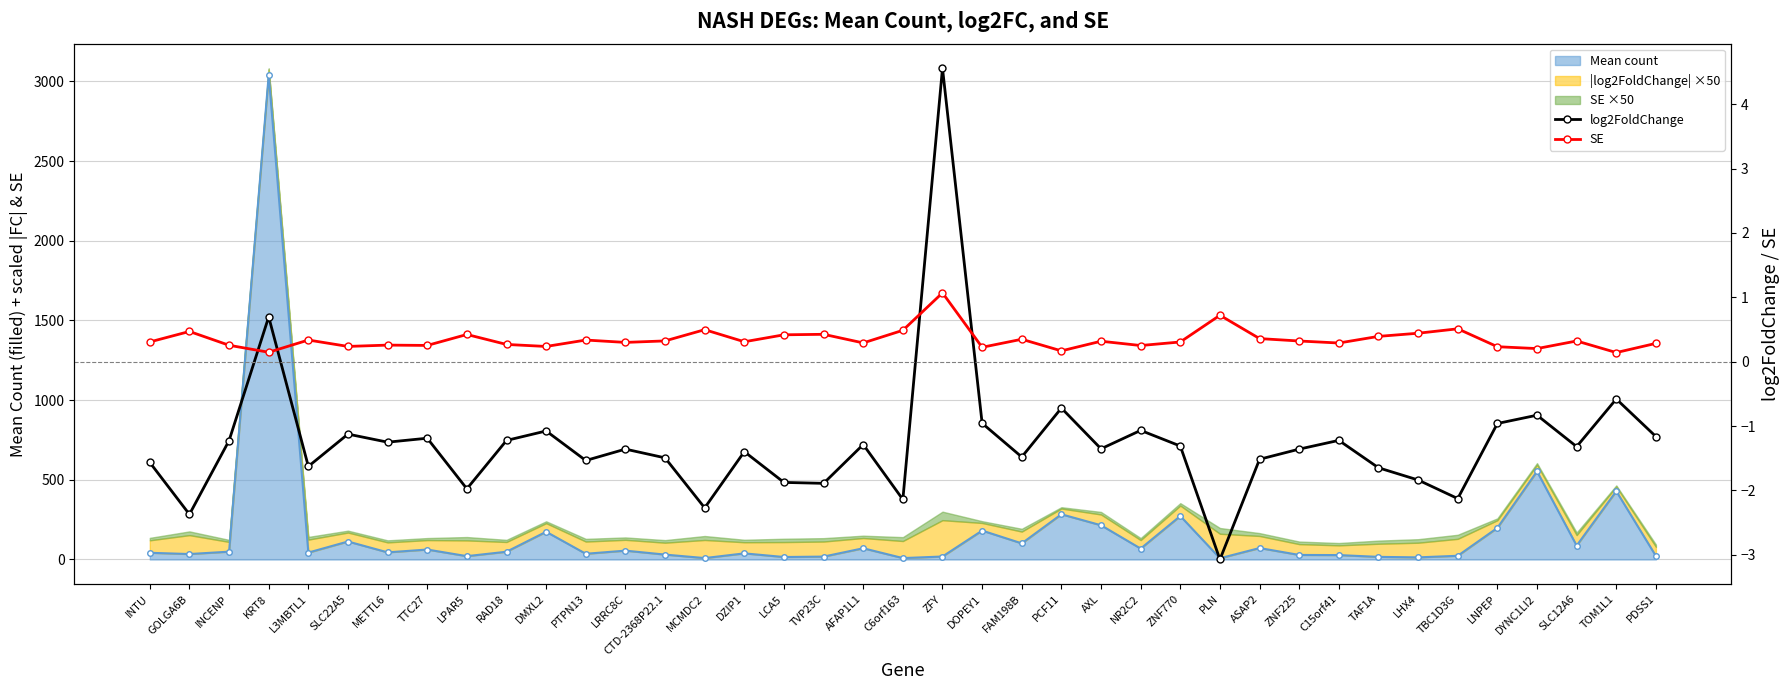

Is it true that SE equals 0.5 at ZNF225?

False